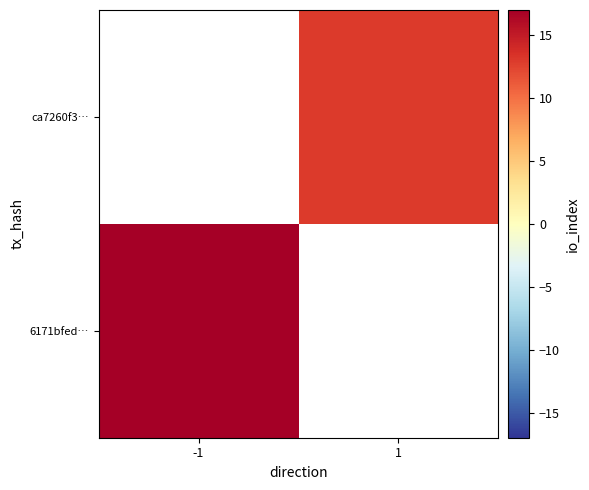

How many values in ca7260f3… are above zero?

1